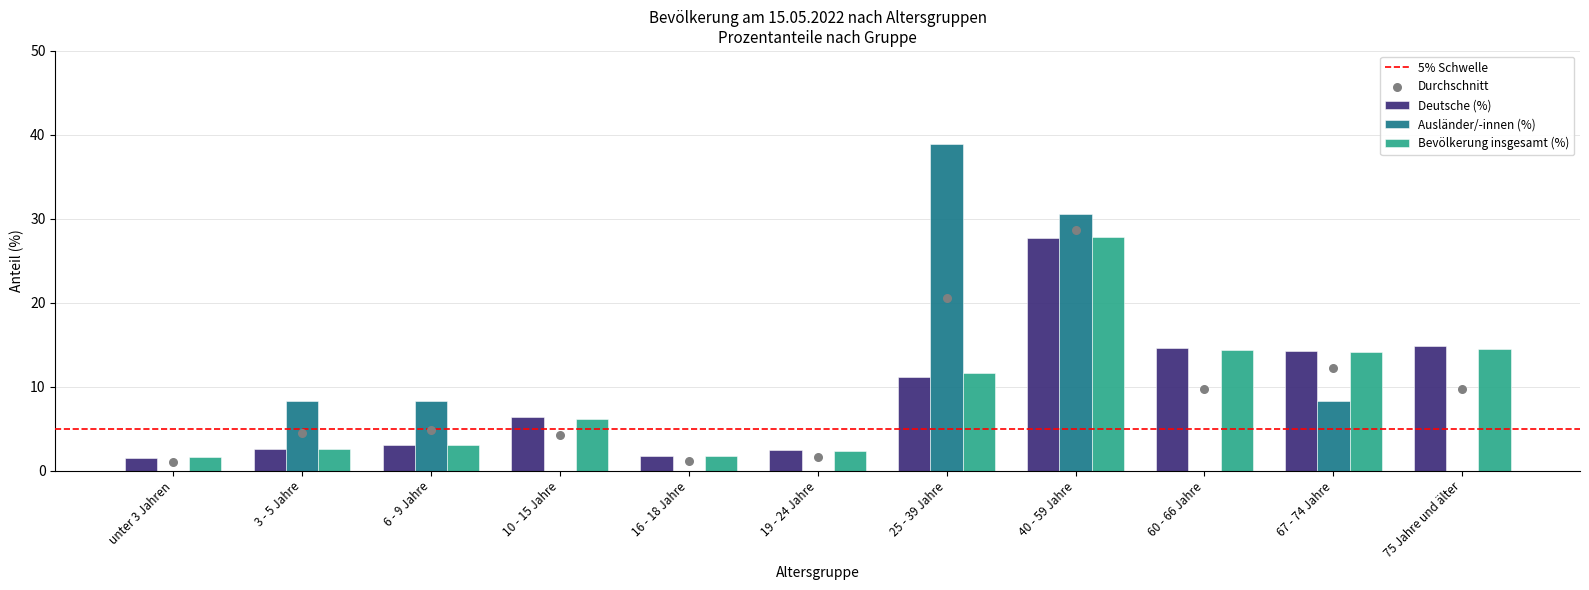

At how many categories does at least one series exceed 22?

2